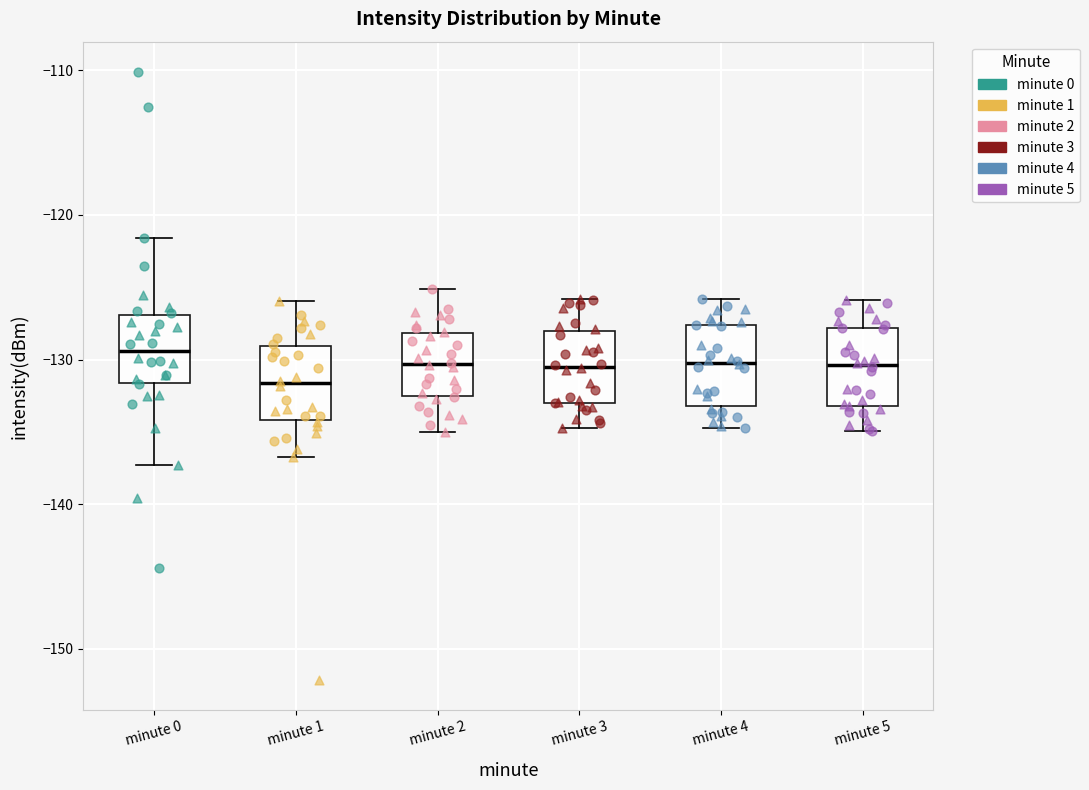

Reading left to right, read every box against the y-axis: the position of its median line, the range the box covers, and the ends of its whiskers. The values are not printed on the chart, so give them approximately, as read against the axis.

minute 0: median -129, box -132 to -127, whiskers -137 to -122
minute 1: median -132, box -134 to -129, whiskers -137 to -126
minute 2: median -130, box -133 to -128, whiskers -135 to -125
minute 3: median -130, box -133 to -128, whiskers -135 to -126
minute 4: median -130, box -133 to -128, whiskers -135 to -126
minute 5: median -130, box -133 to -128, whiskers -135 to -126